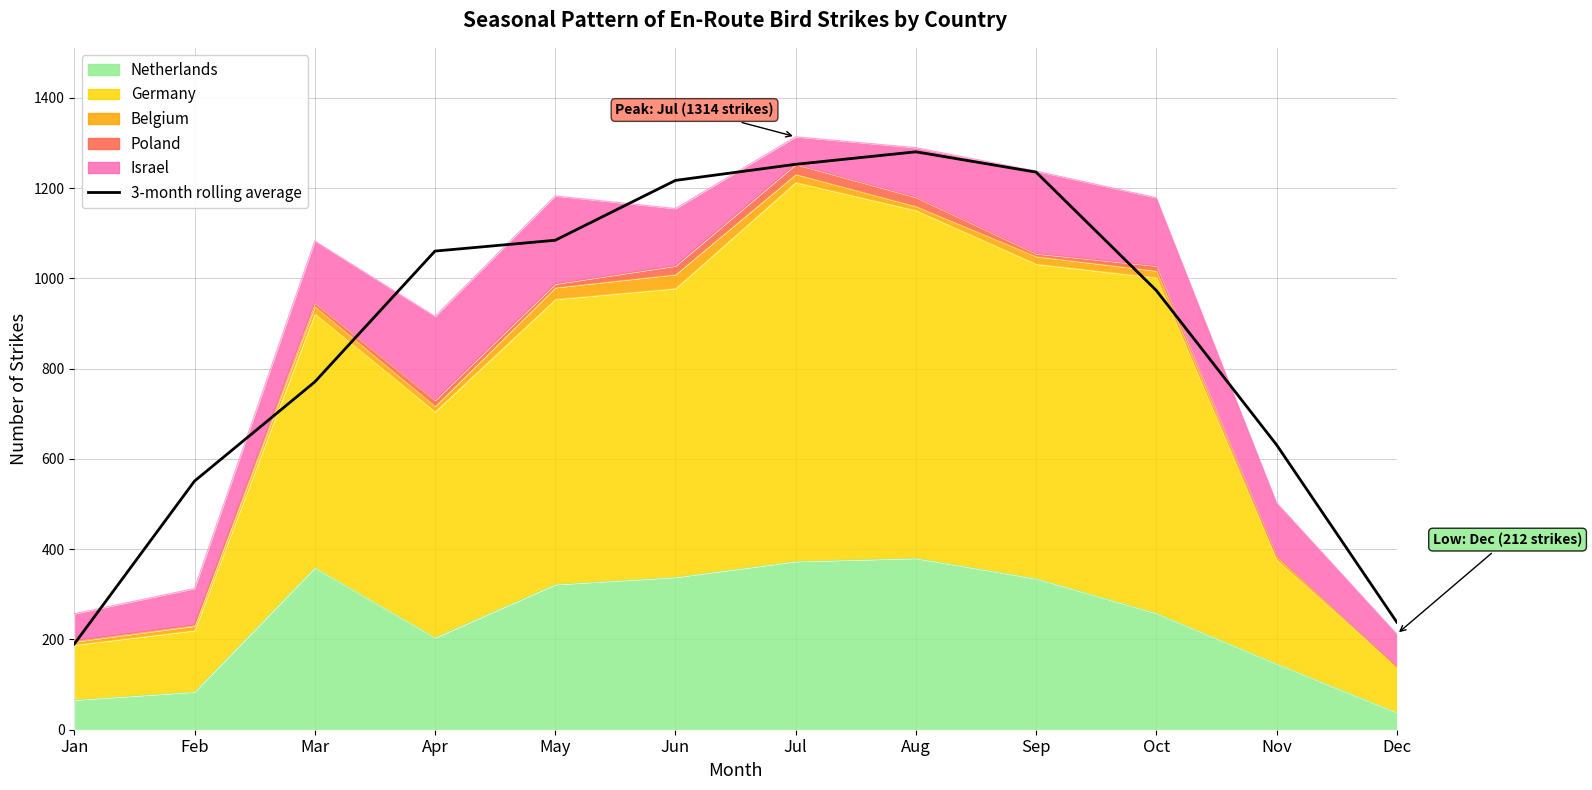

Reading left to right, transcribe all the data shown in this chart.

Jan=190.0	Feb=551.0	Mar=770.7	Apr=1060.7	May=1084.7	Jun=1217.3	Jul=1253.0	Aug=1280.7	Sep=1235.7	Oct=973.3	Nov=631.3	Dec=238.3